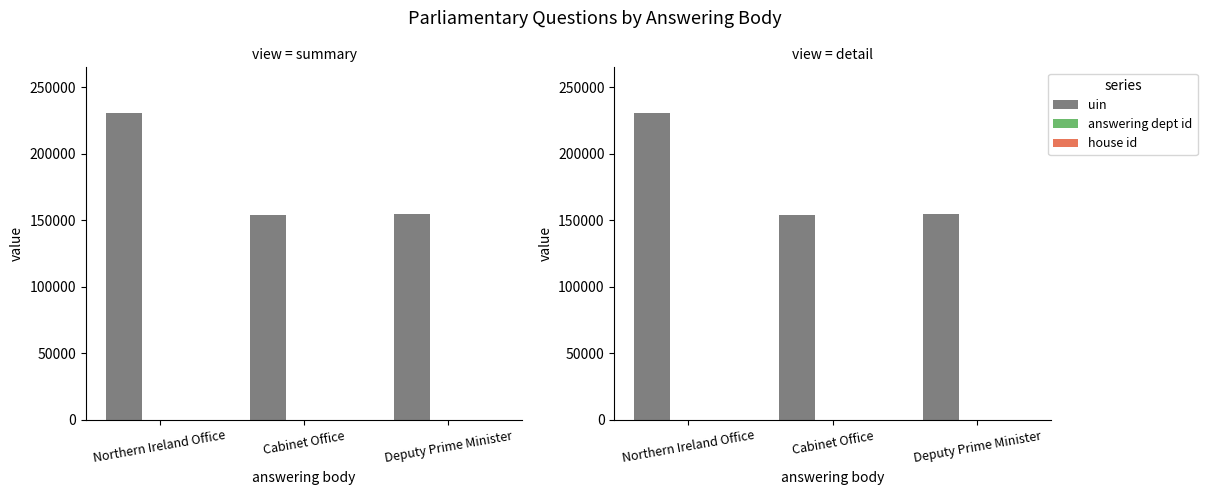

What is the highest value of the uin series?

230261